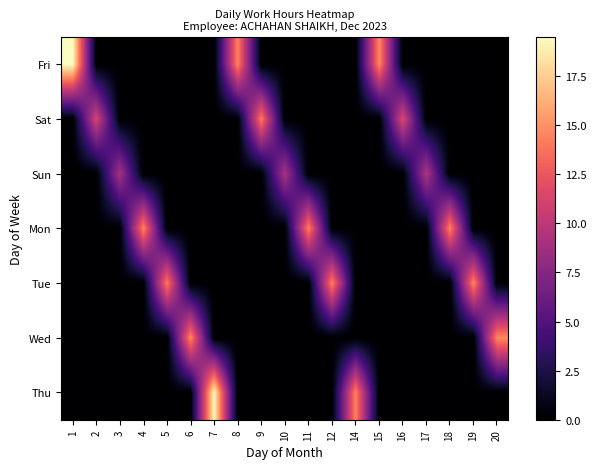

The value of Thu at 19 is -6.2. True or false?

False